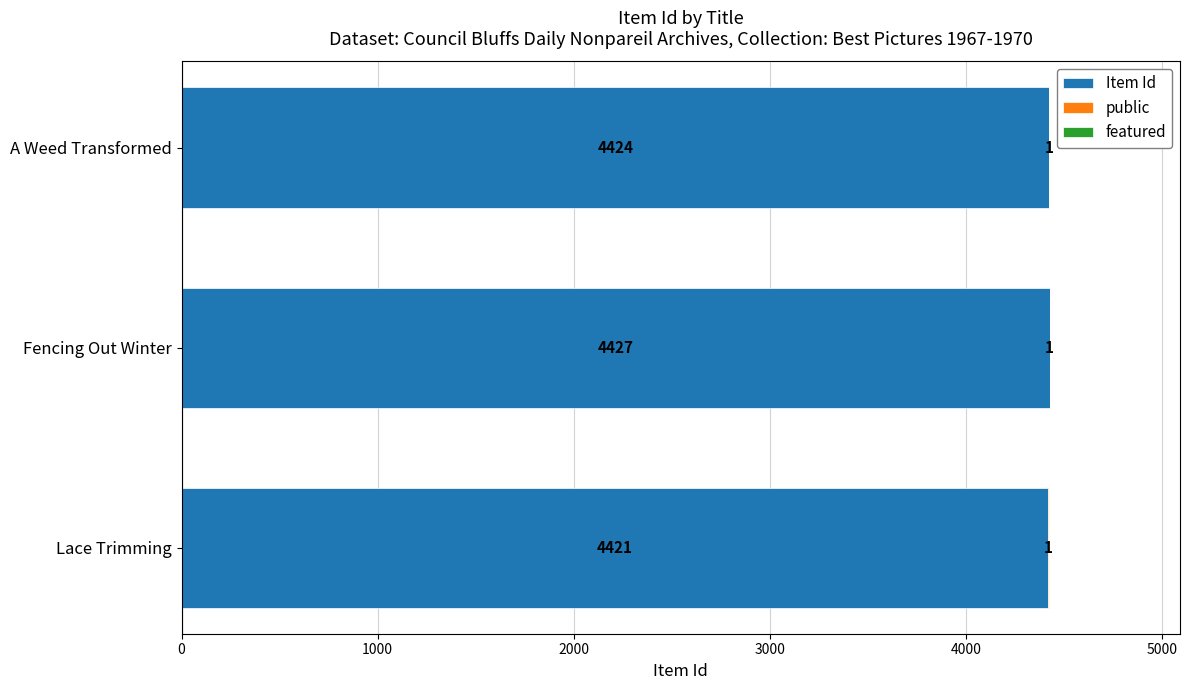

Is it true that Item Id equals 4421 at Lace Trimming?

True